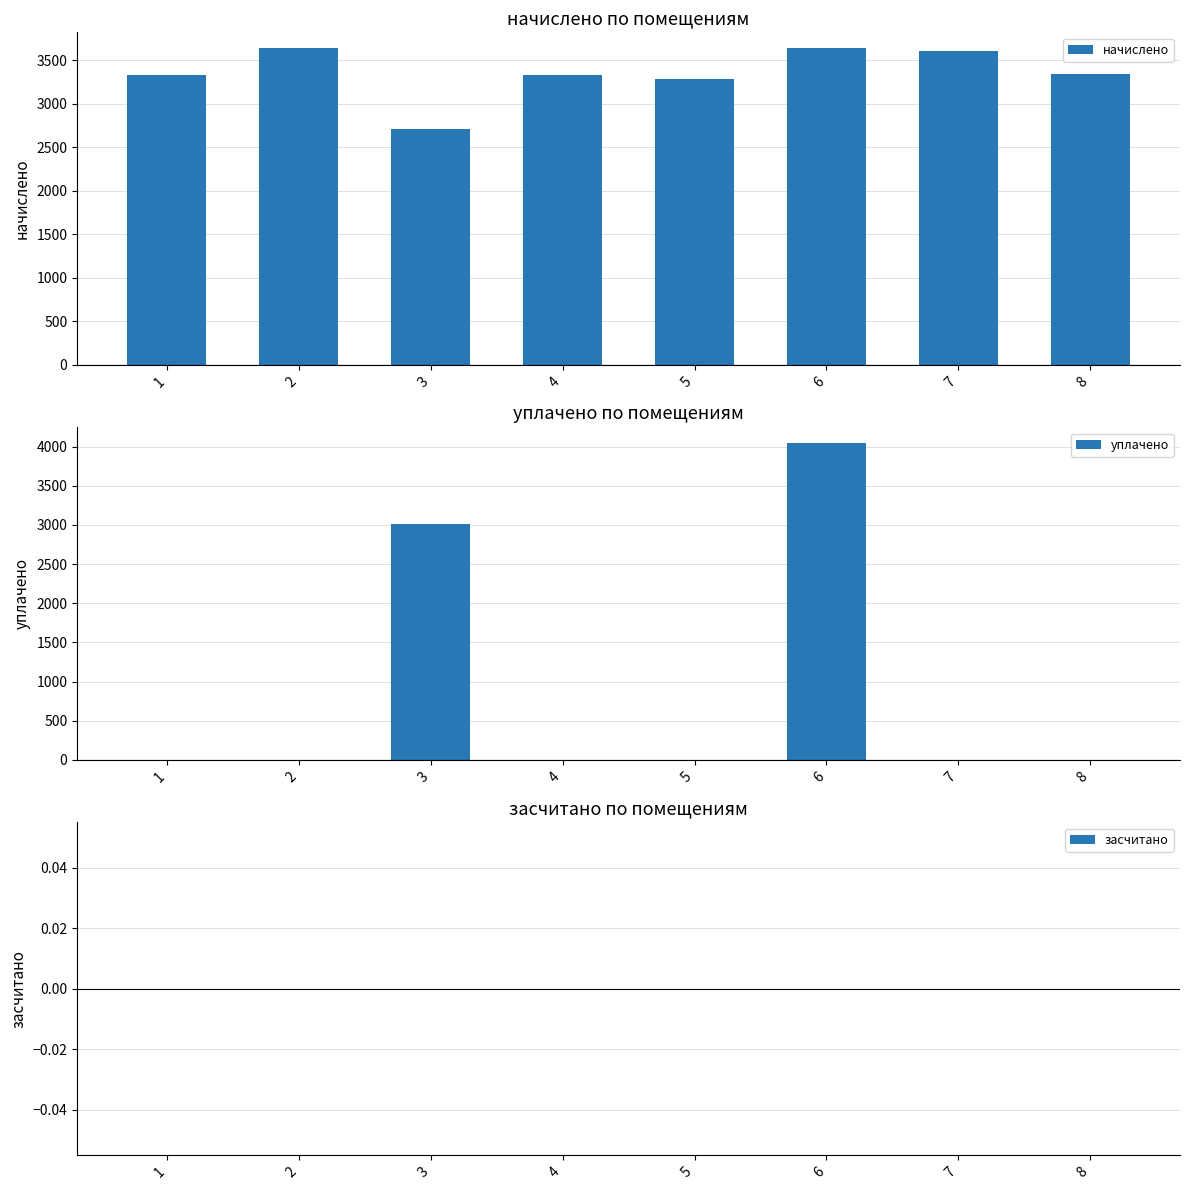

List the labels in order of уплачено value, largest first.

6, 3, 1, 2, 4, 5, 7, 8